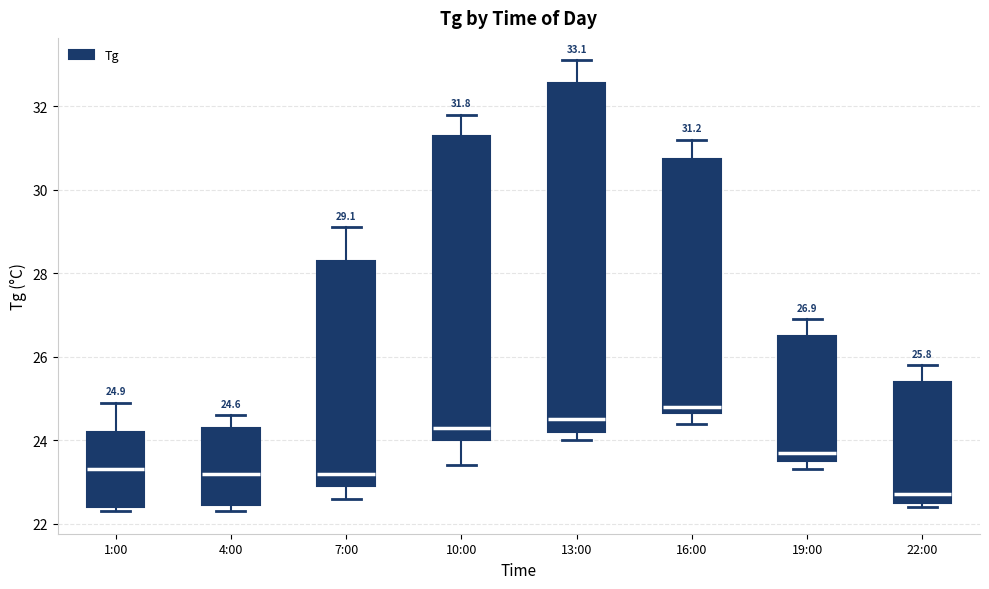

Which box has the lowest median line?

22:00